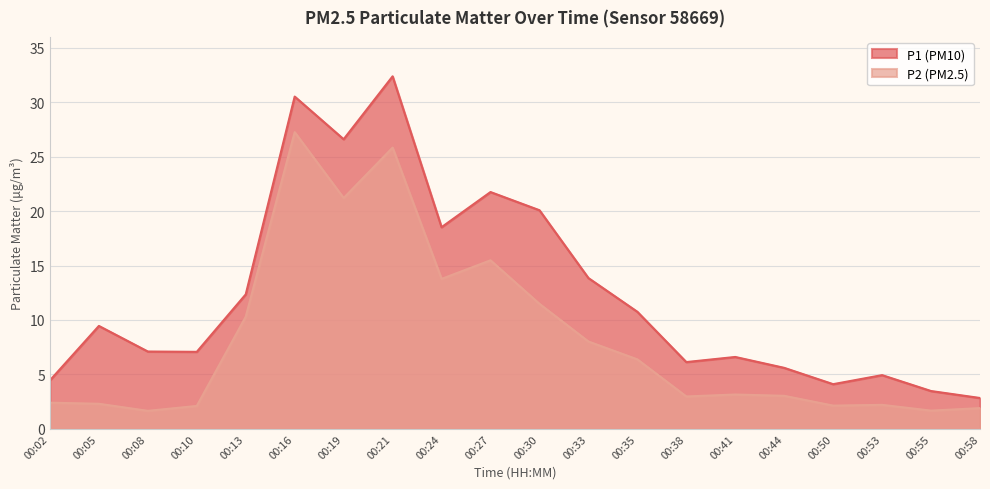

What is the sum of the P1 values at 00:41 and 00:44?

12.2